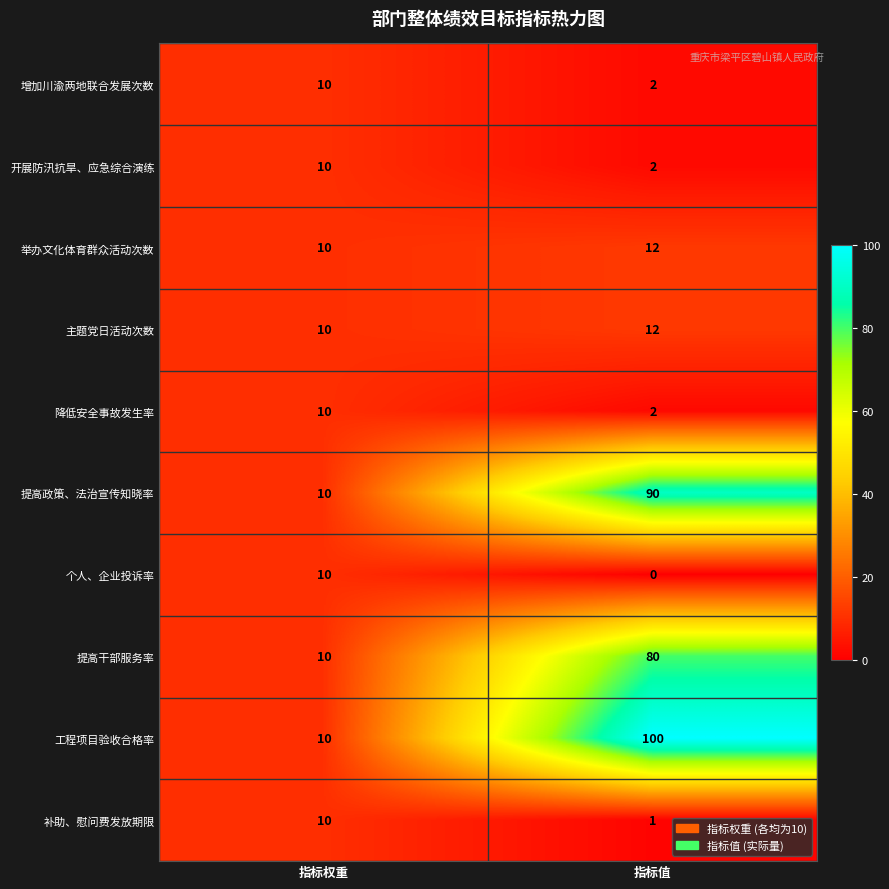

What is the difference between the highest and lowest values at 指标值?

100